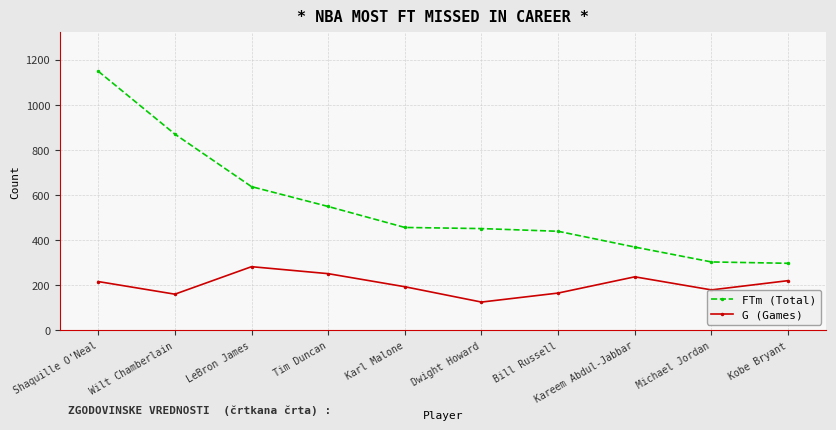

What is the difference between the second highest and minimum values in the G (Games) series?

126